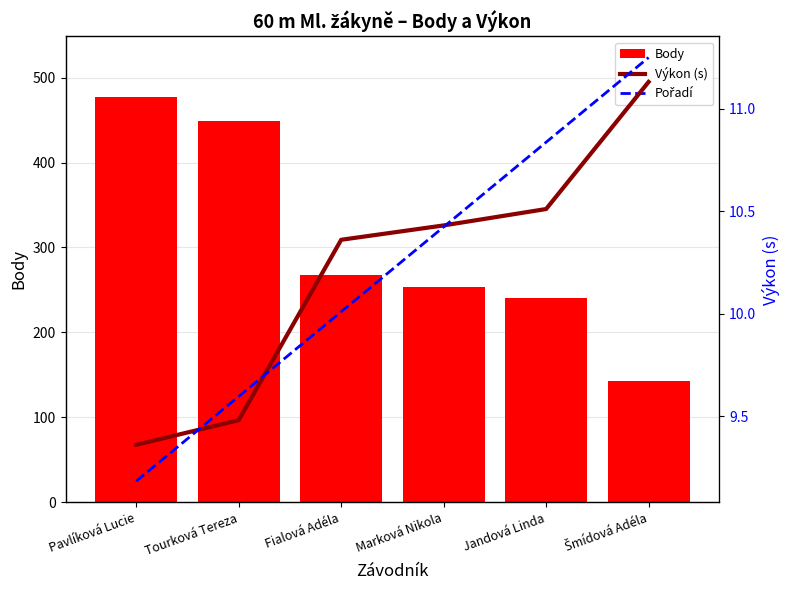

True or false: Body has a value of 211.7 at Pavlíková Lucie.

False